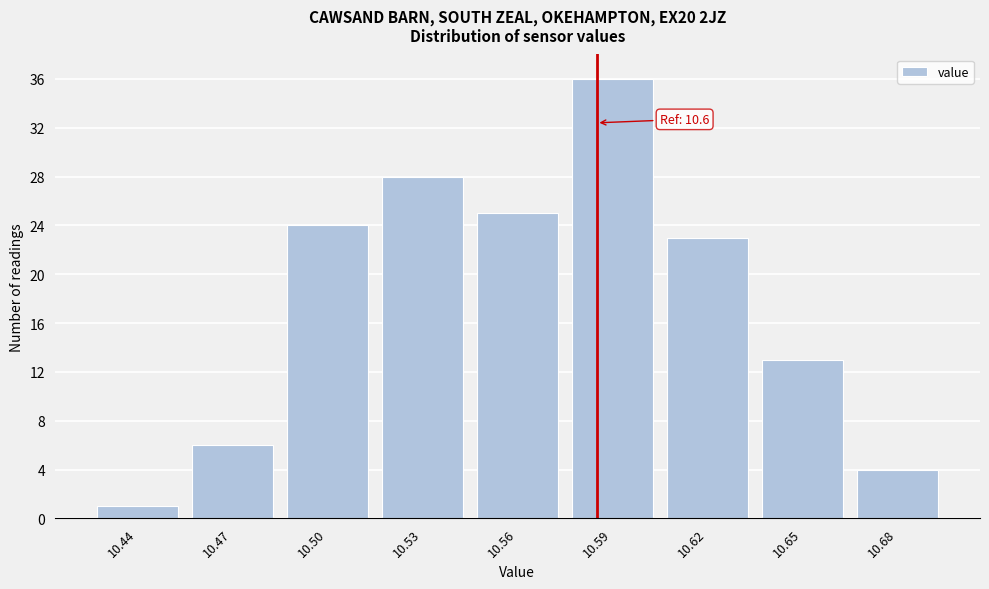

Reading left to right, what are all the values shown in this chart?

10.44=1	10.47=6	10.50=24	10.53=28	10.56=25	10.59=36	10.62=23	10.65=13	10.68=4